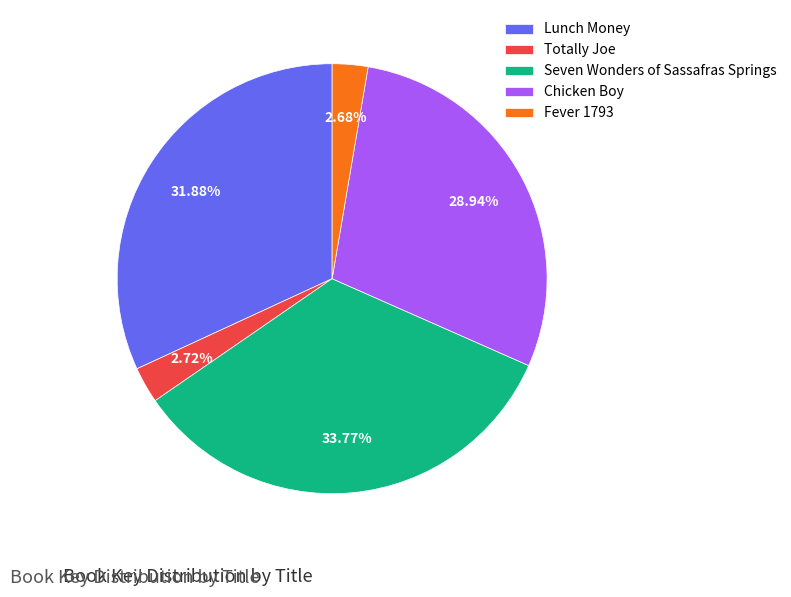

Between Lunch Money and Chicken Boy, which is larger?

Lunch Money